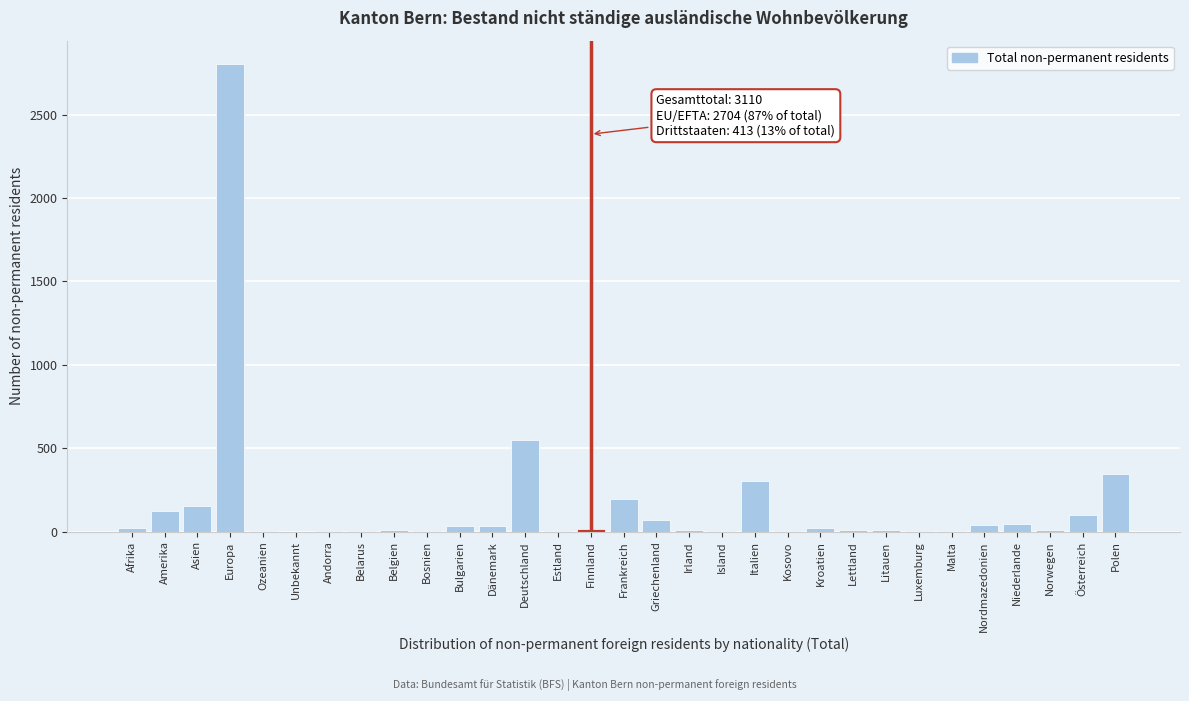

Is it true that the value at Deutschland is 551?

True